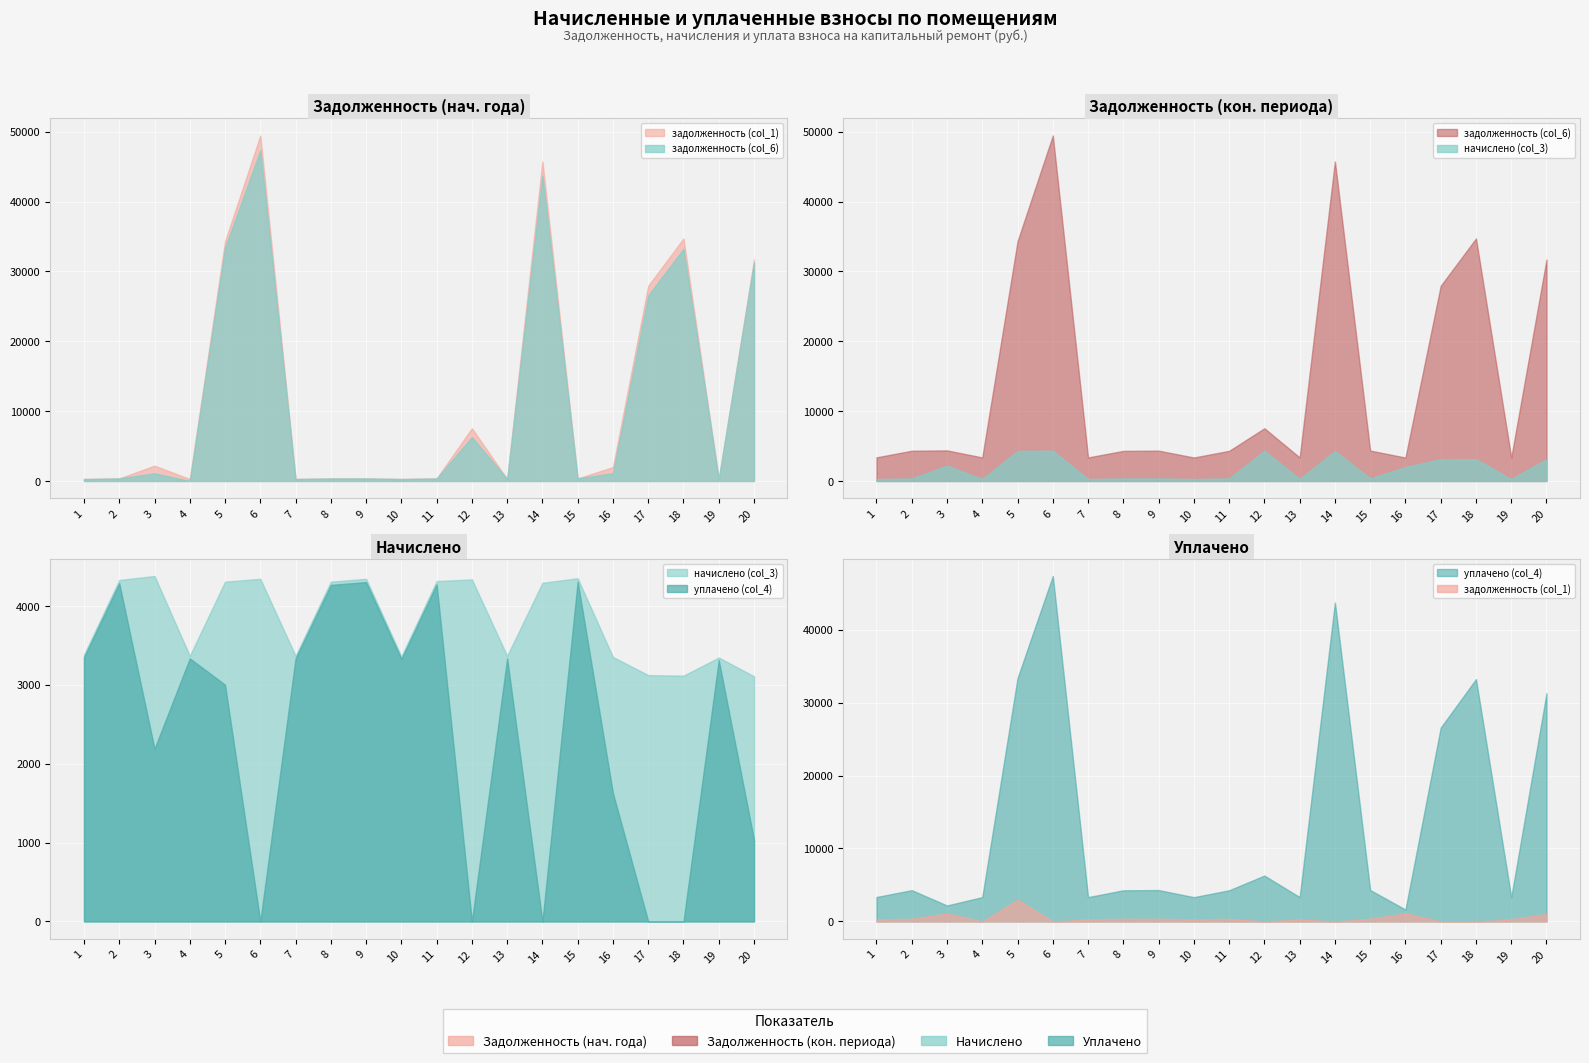

Rank the series by their maximum value, from highest to lowest.

задолженность (col_6), задолженность (col_1), начислено (col_3), уплачено (col_4)